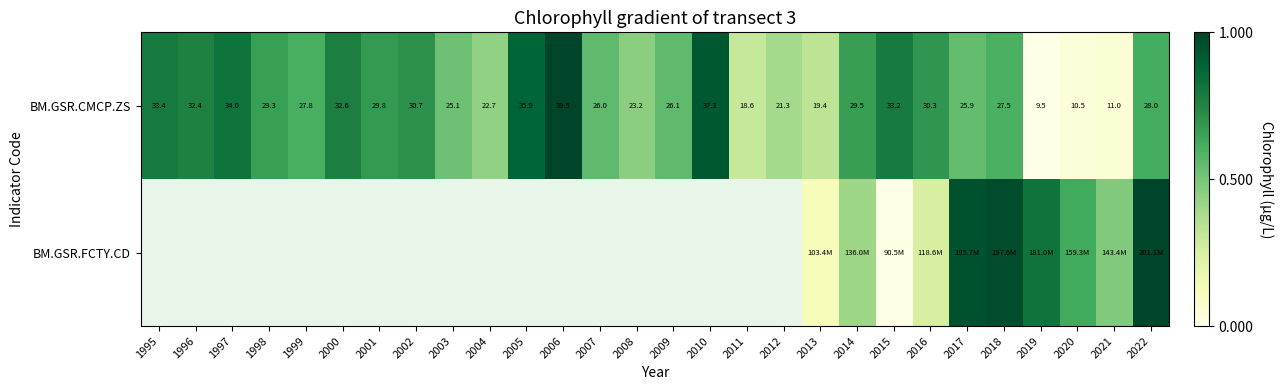

Rank the series at 2008 from lowest to highest value.

BM.GSR.CMCP.ZS, BM.GSR.FCTY.CD